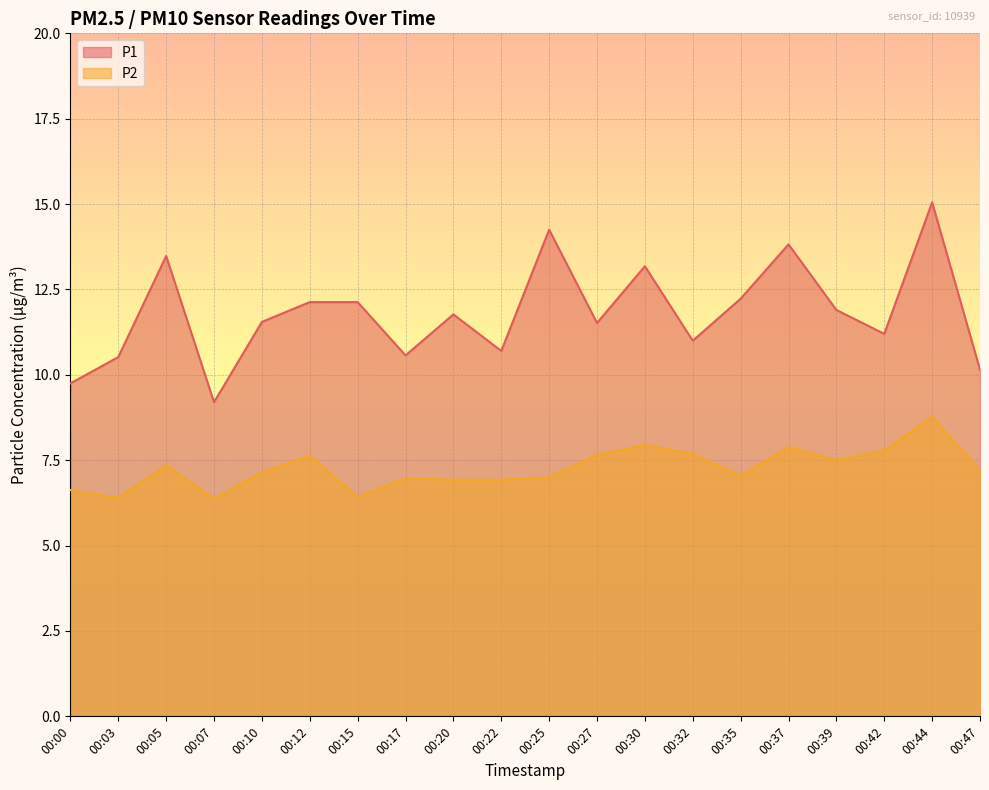

What is the sum of all P2 values?

145.3